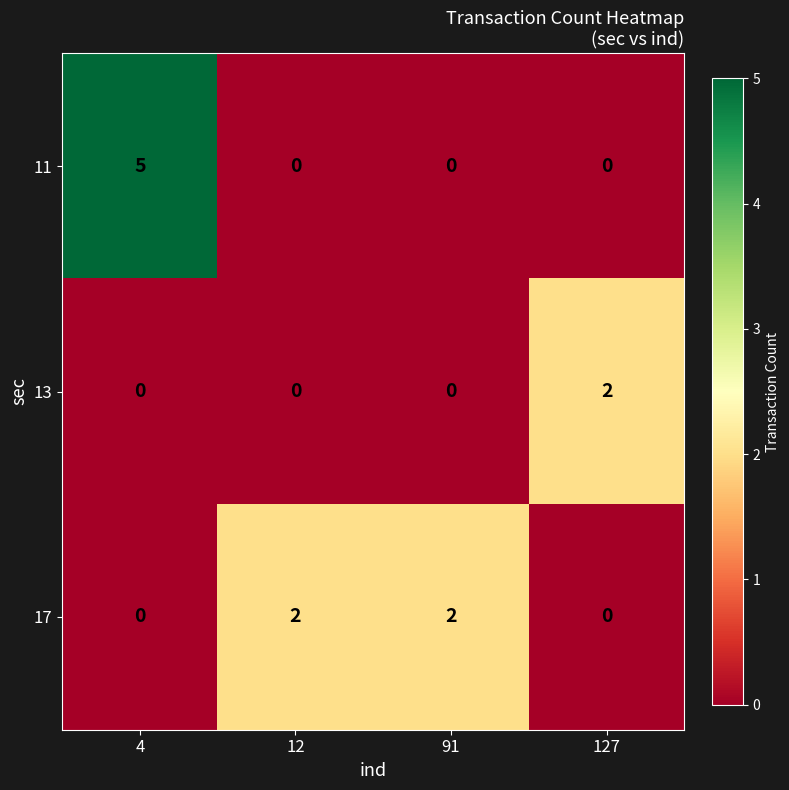

At how many categories does at least one series exceed 3?

1